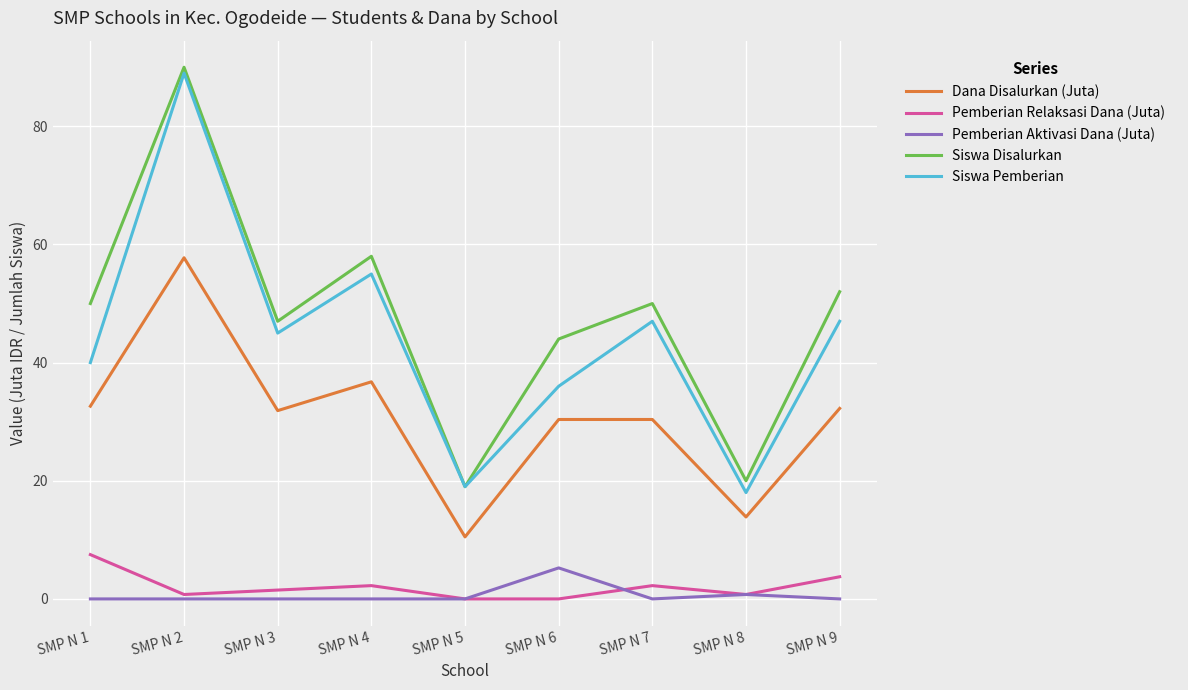

What is the spread (max minus min) of values at SMP N 6?

44.0